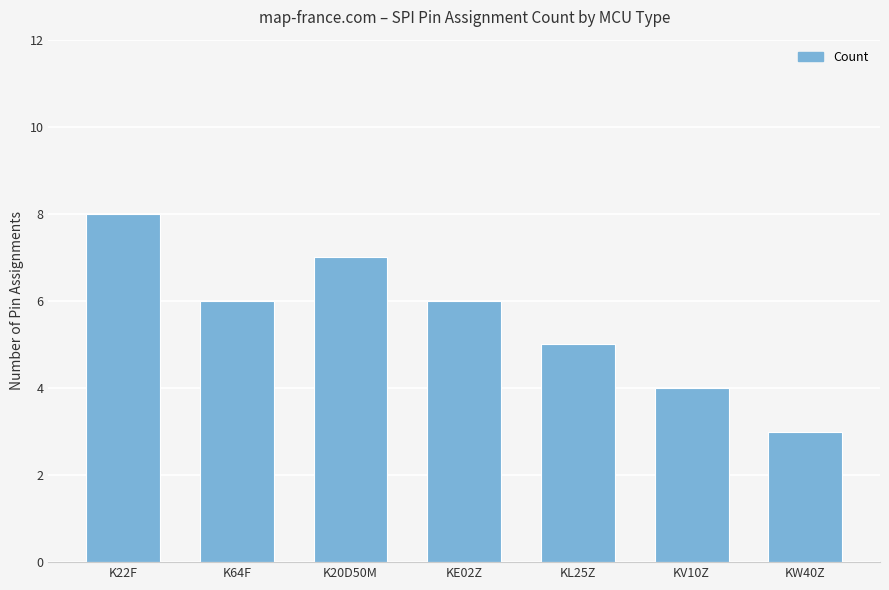

Read the value at KL25Z.

5